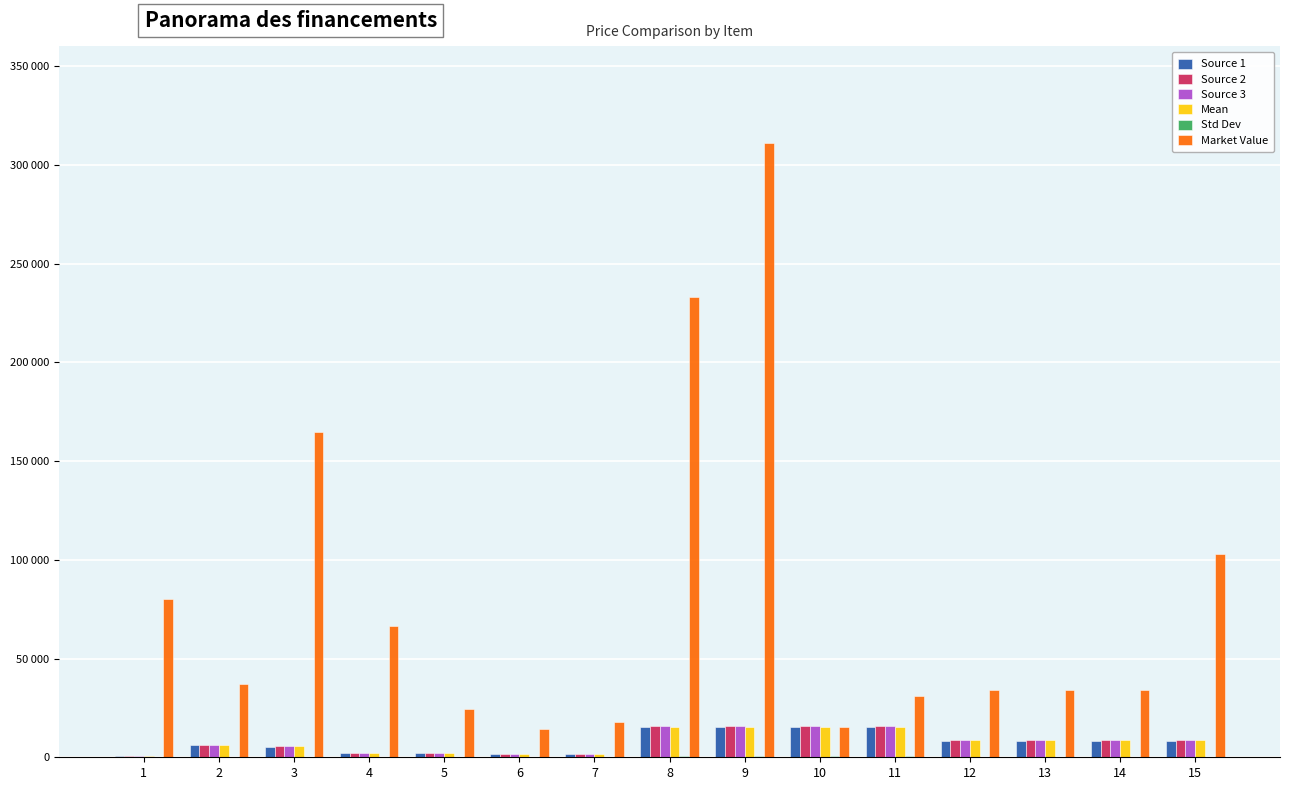

What is the sum of all Source 1 values?

113030.6